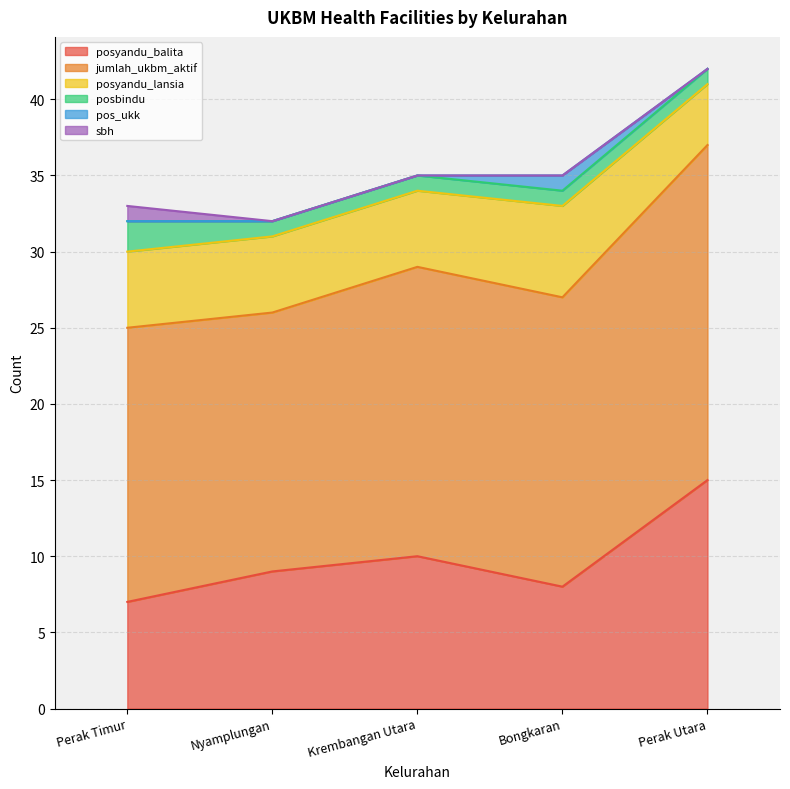

What is the label of the 3rd point from the right?

Krembangan Utara